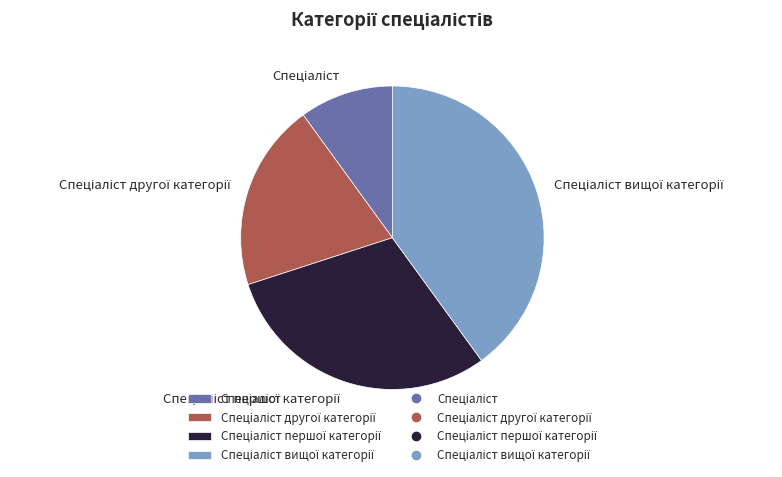

Does any single category account for the majority?

No